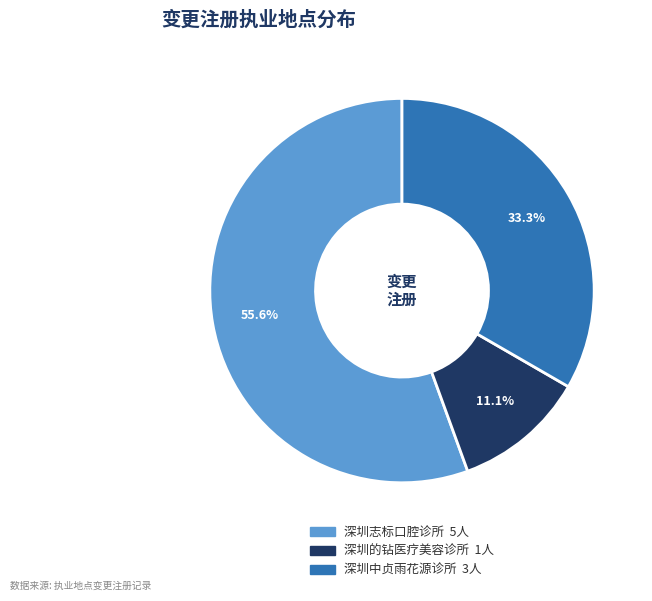

Count the number of slices in the pie.

3